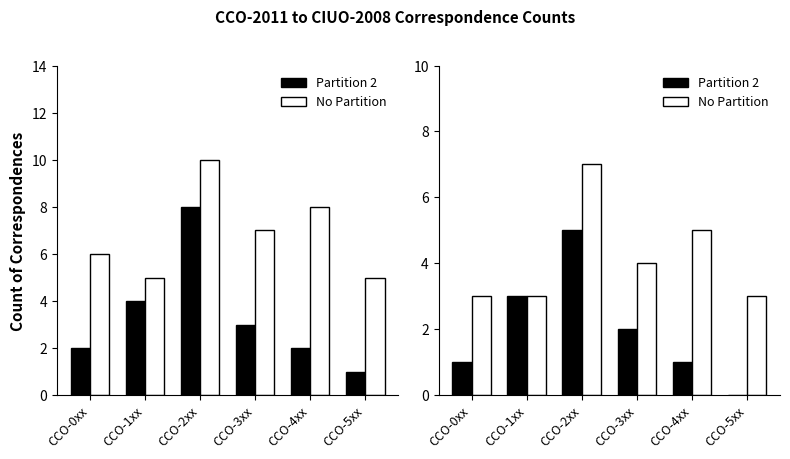

What is the value of the Partition 2 bar at the 4th from the left?

2